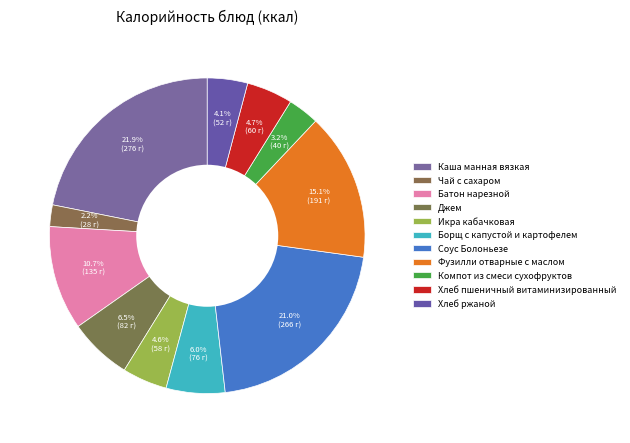

To the nearest percent, what percentage of the pie is Компот из смеси сухофруктов?

3%